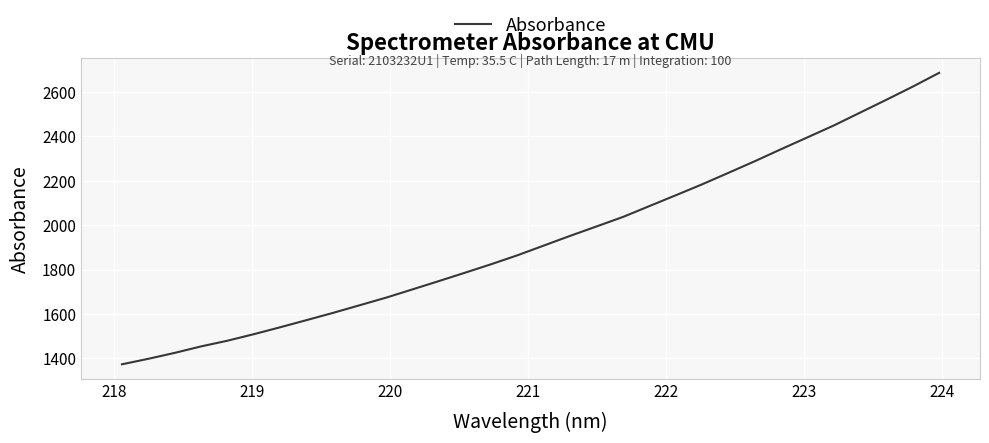

What is the maximum value shown in the chart?

2687.0